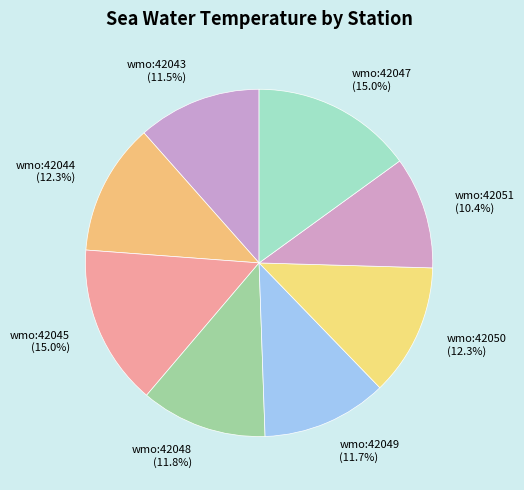

How much of the chart is everything except wmo:42049?

88.3%